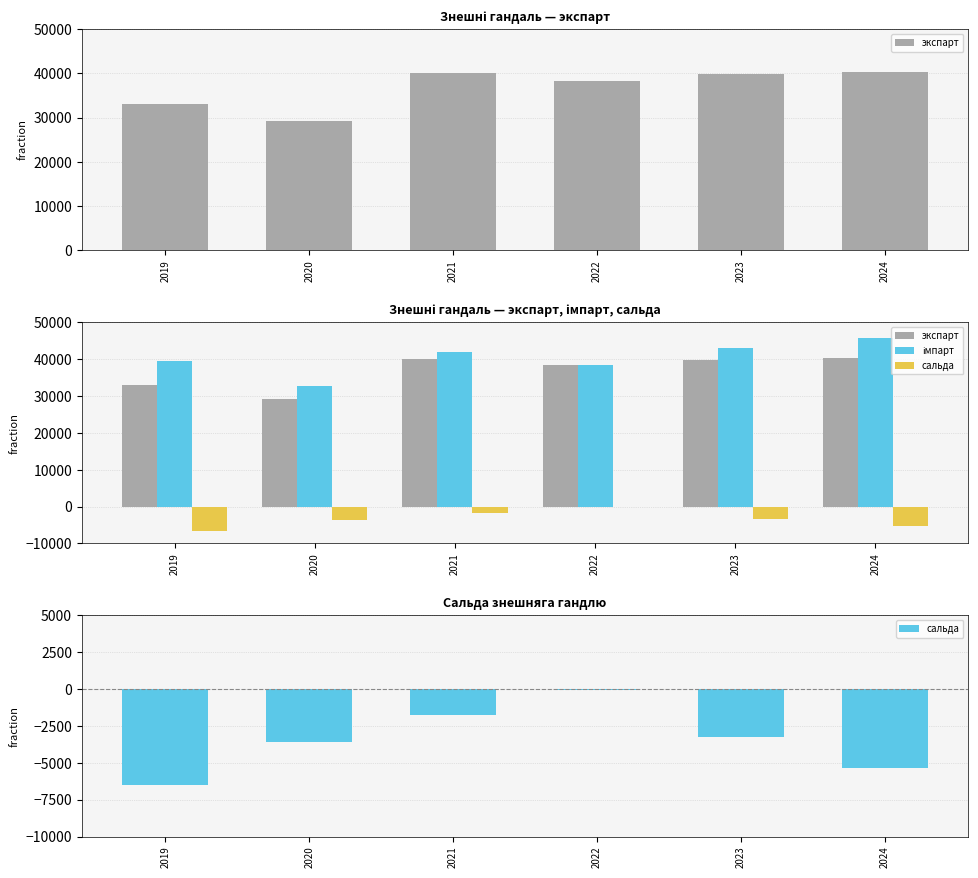

At which label does экспарт reach its minimum?

2020